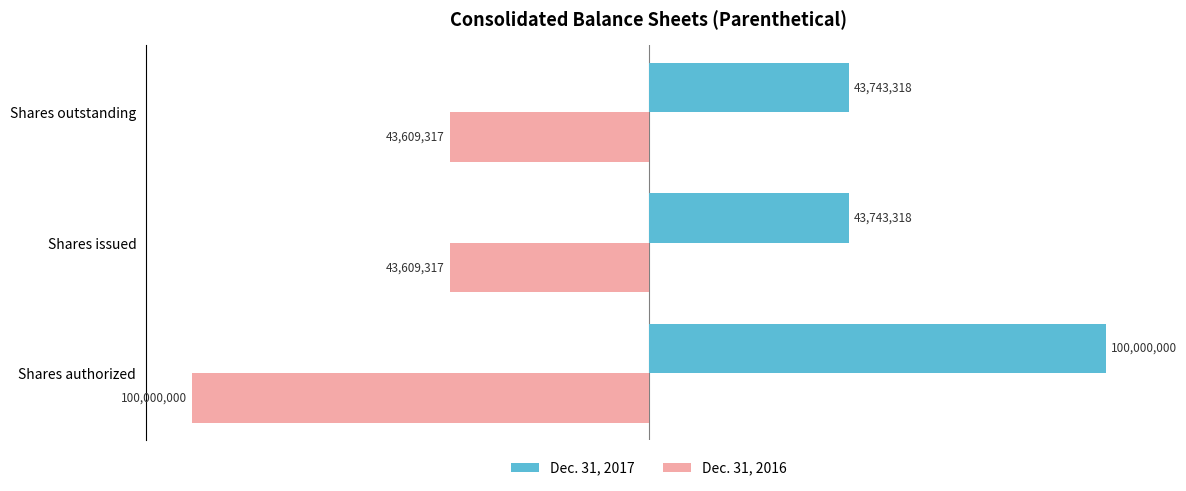

Which label corresponds to the smallest value in the chart?

Shares authorized